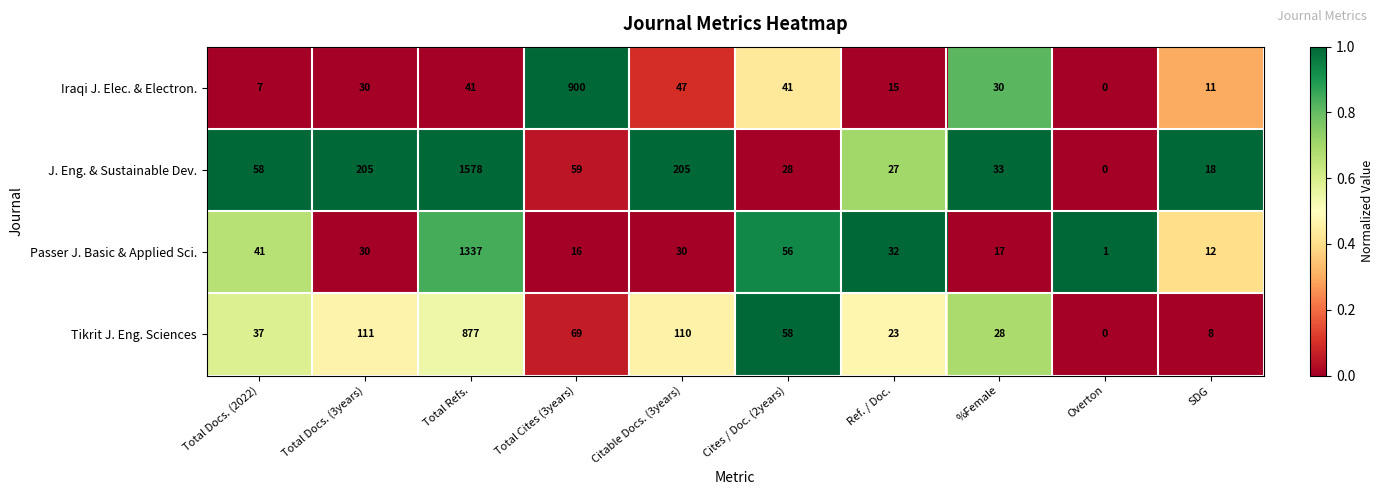

How many data points does each series have?

10